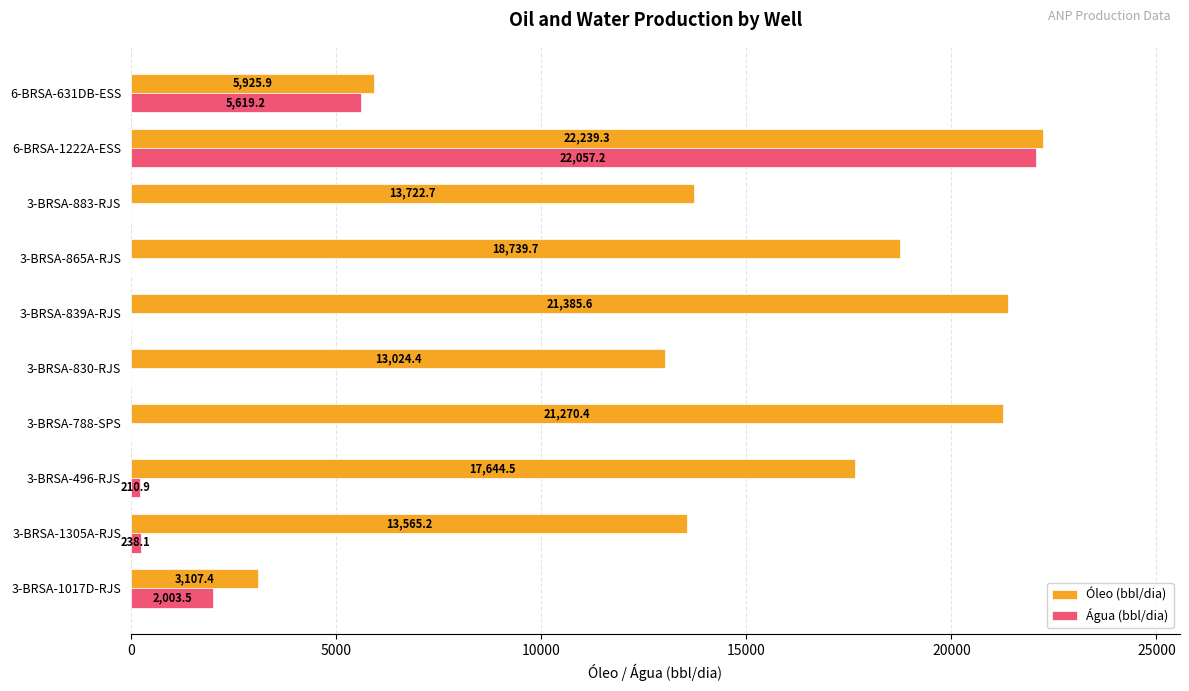

Is it true that Água (bbl/dia) equals 8509.6 at 3-BRSA-830-RJS?

False